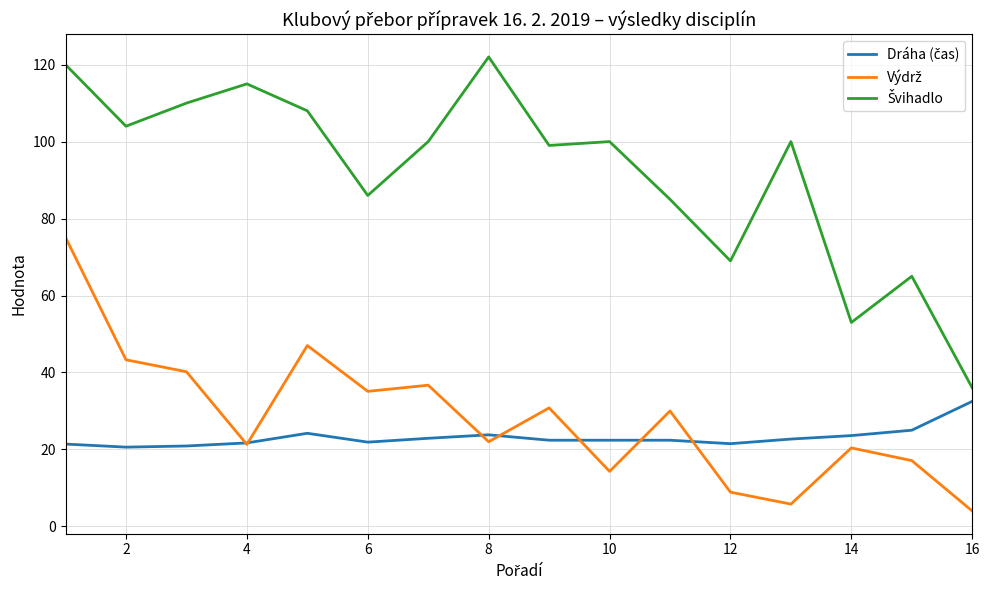

What is the maximum value shown in the chart?

122.0